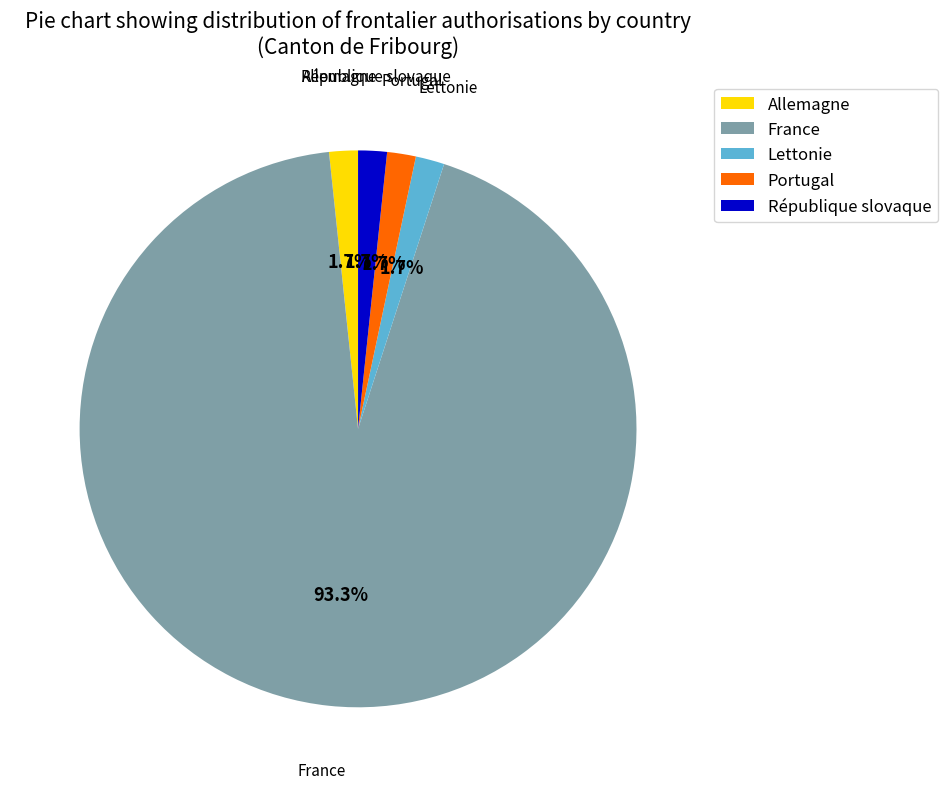

How many slices are in this pie chart?

5